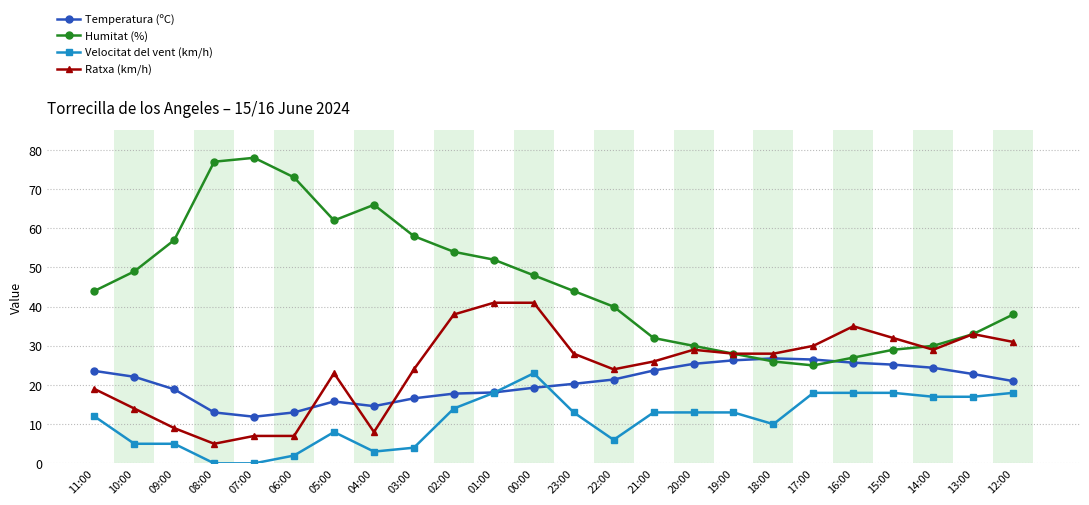

Which category has the lowest value in the Ratxa (km/h) series?

08:00